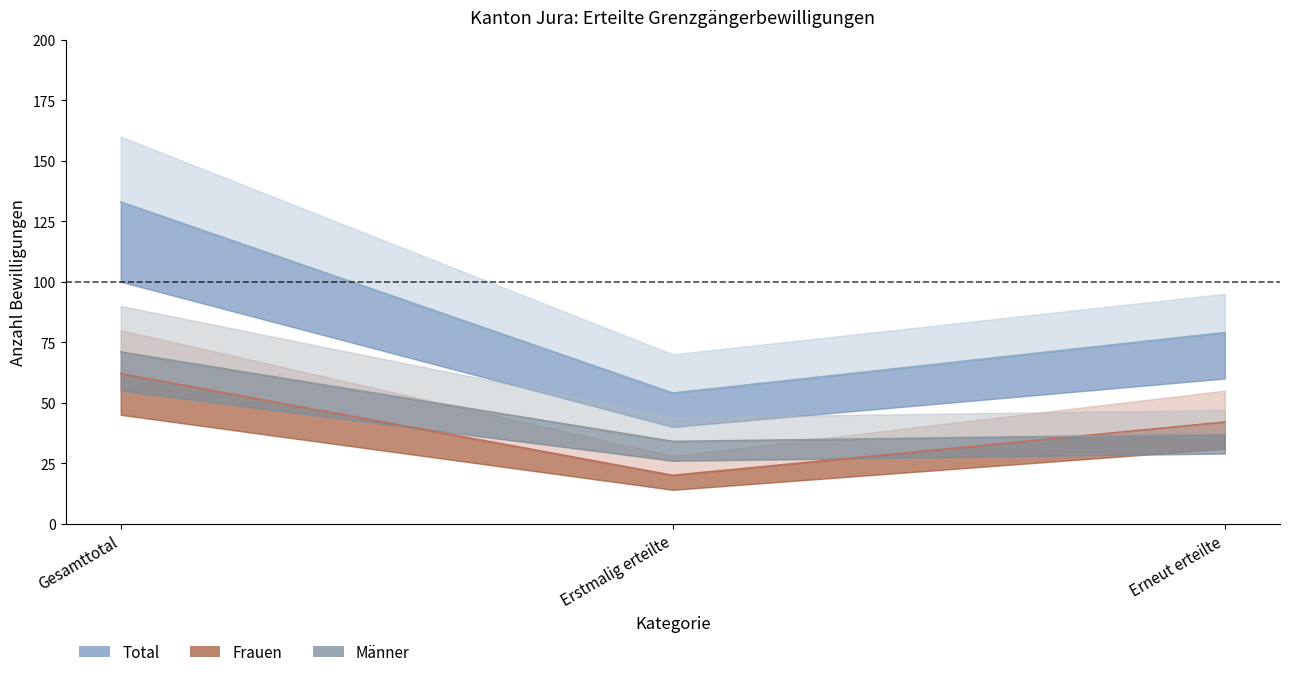

At which label does Total first exceed 79?

Gesamttotal